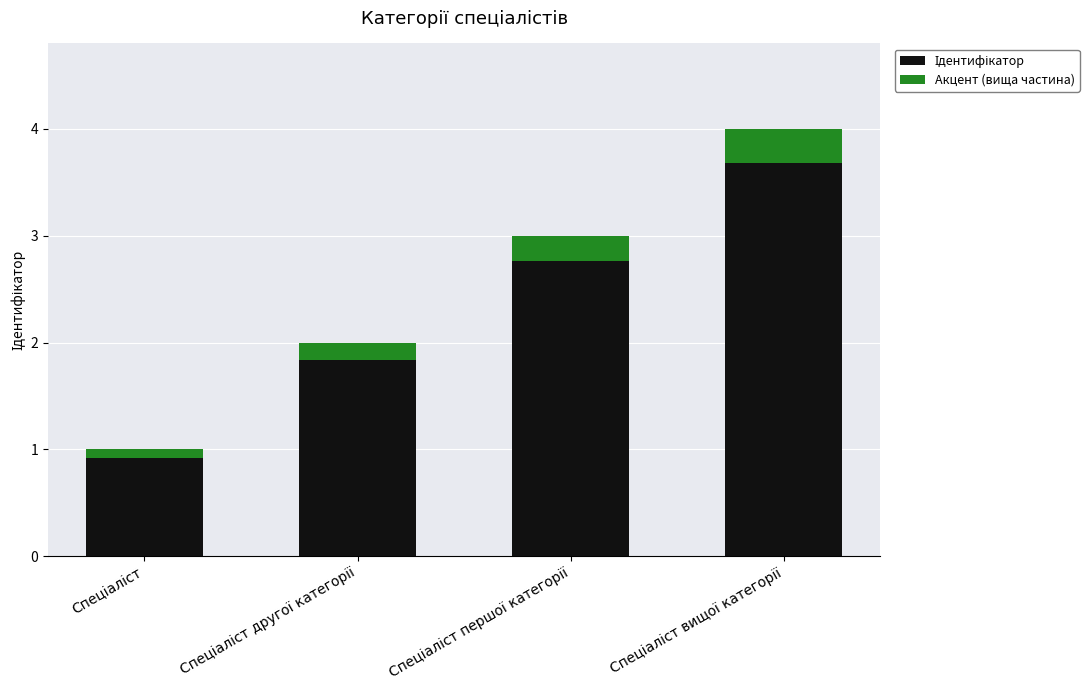

Which series has the widest spread of values?

Ідентифікатор